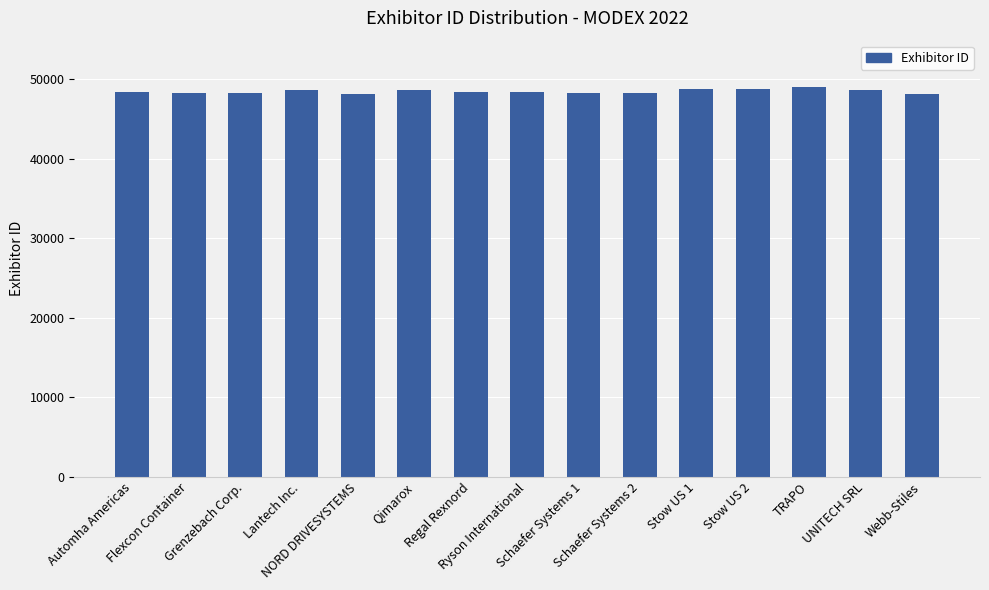

How many values are below 48411?

7